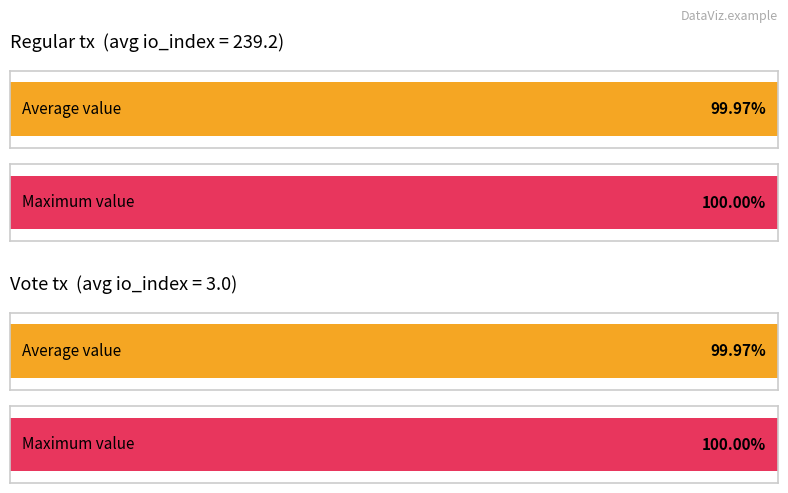

Are the bars horizontal?

Yes